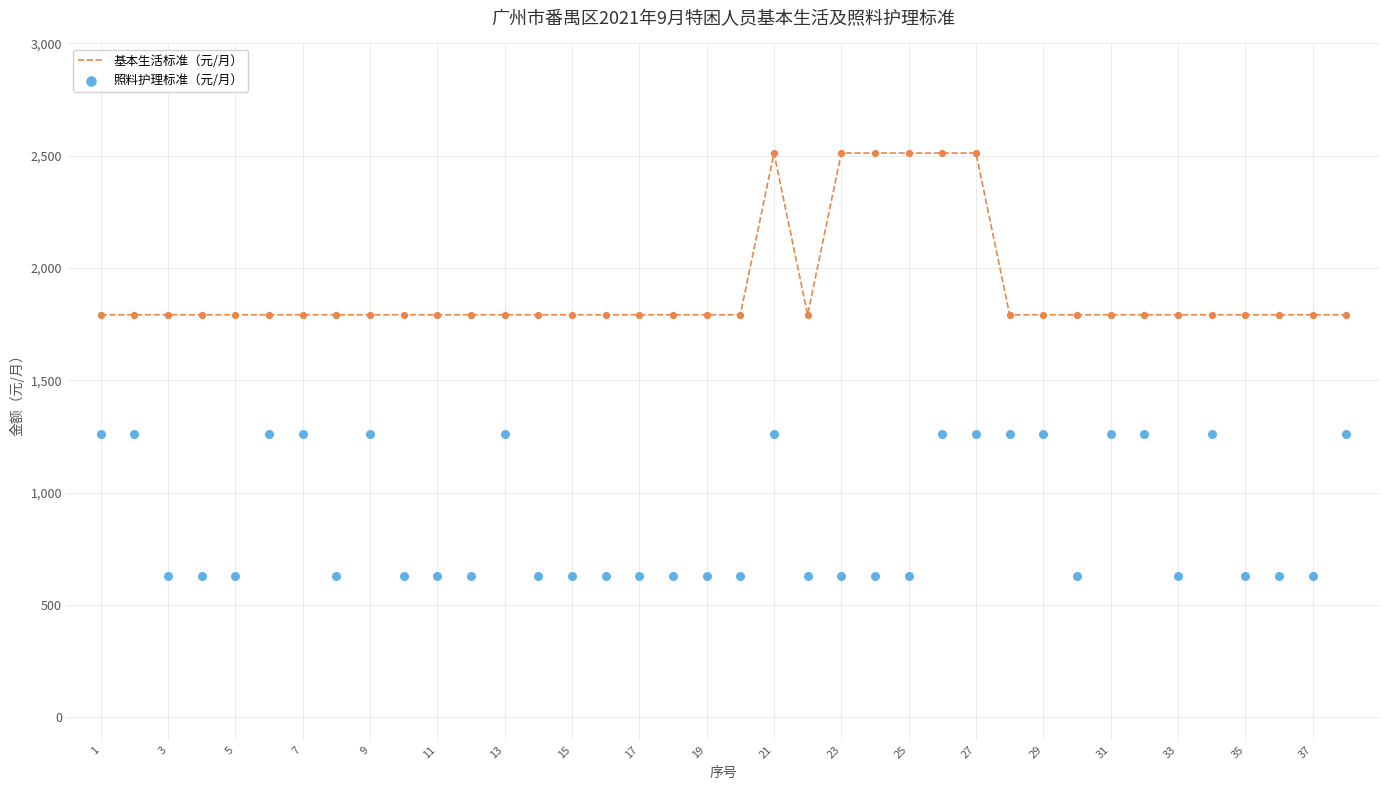

Which series has the largest total across all categories?

基本生活标准（元/月）